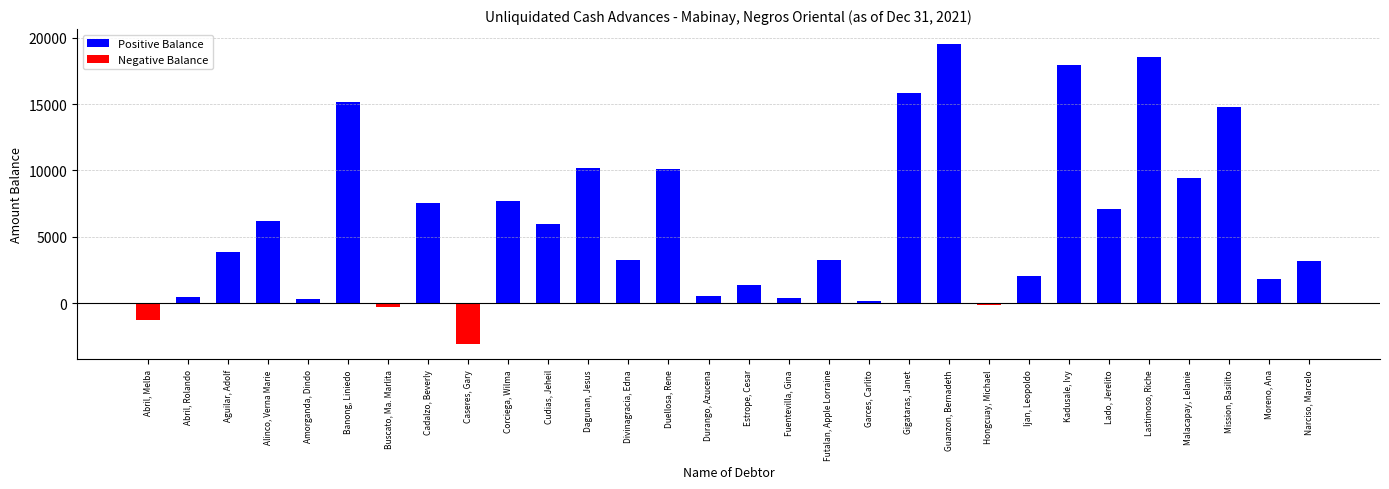

What is the smallest value displayed?

-3092.0